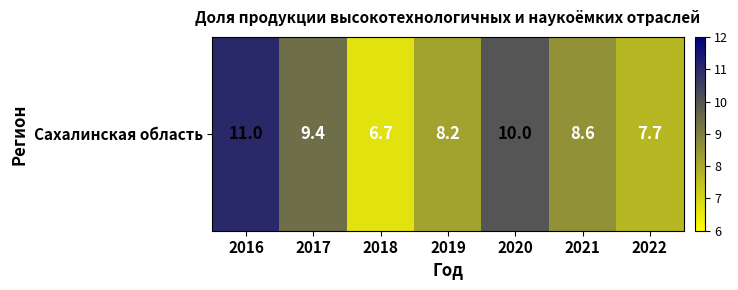

List the labels in order of value, smallest first.

2018, 2022, 2019, 2021, 2017, 2020, 2016